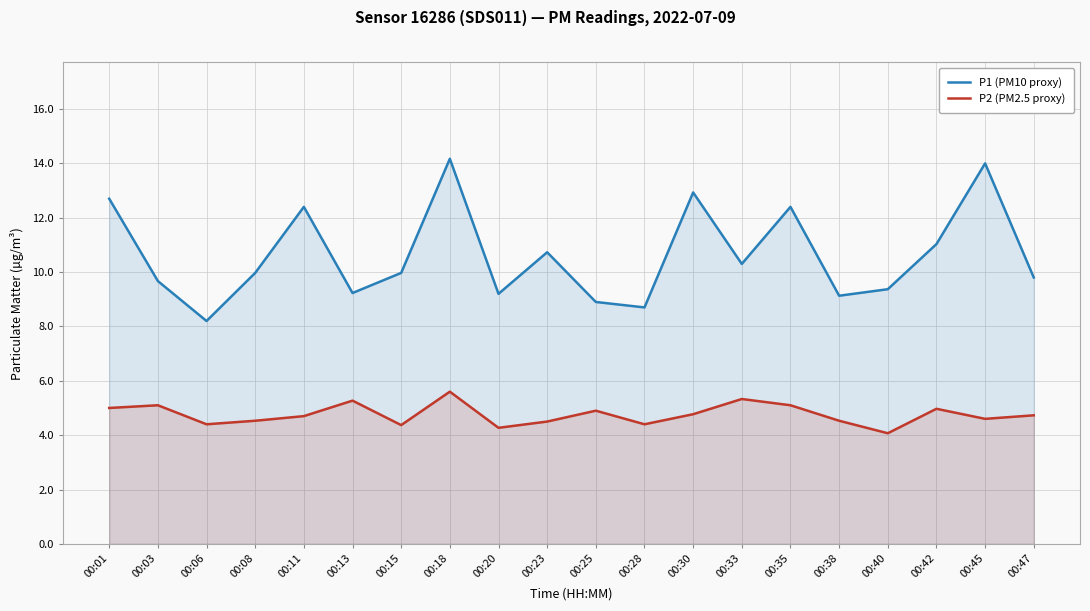

What is the maximum value for P2 (PM2.5 proxy)?

5.6